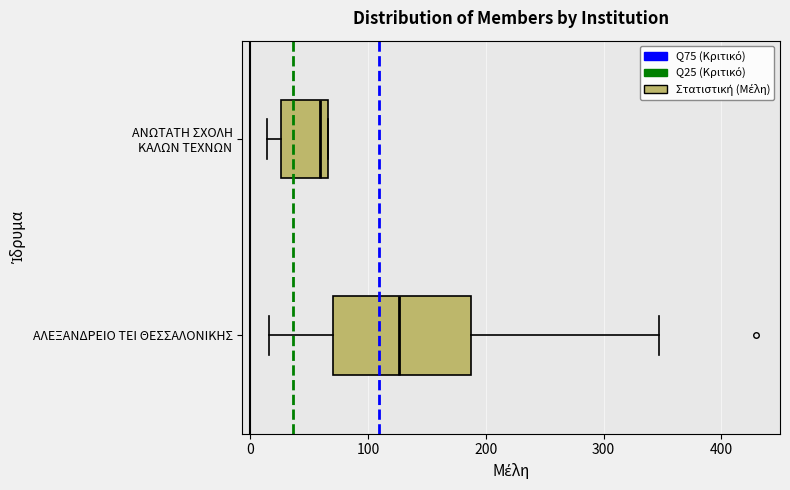

Comparing the boxes themselves (not the whiskers), which one is the widest?

ΑΛΕΞΑΝΔΡΕΙΟ ΤΕΙ ΘΕΣΣΑΛΟΝΙΚΗΣ